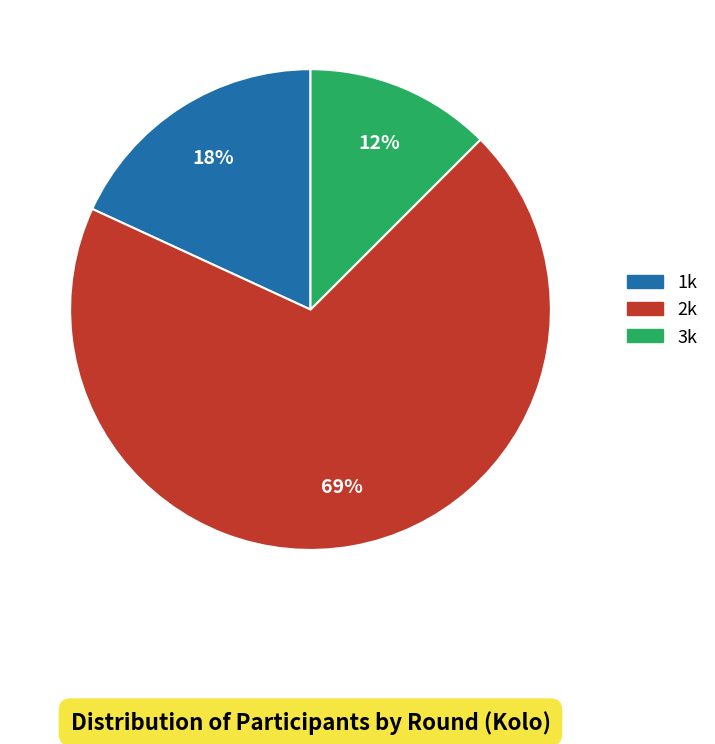

To the nearest percent, what is the average slice percentage?

33%